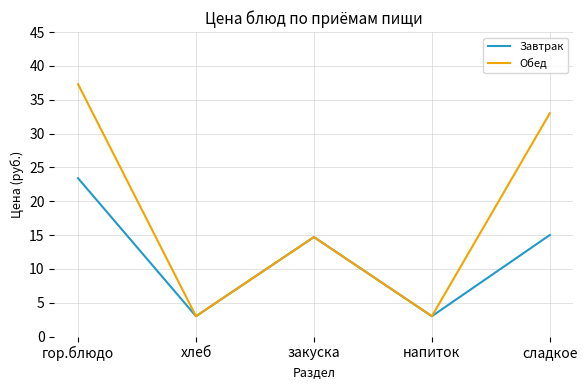

At which category is the sum across all series the highest?

гор.блюдо